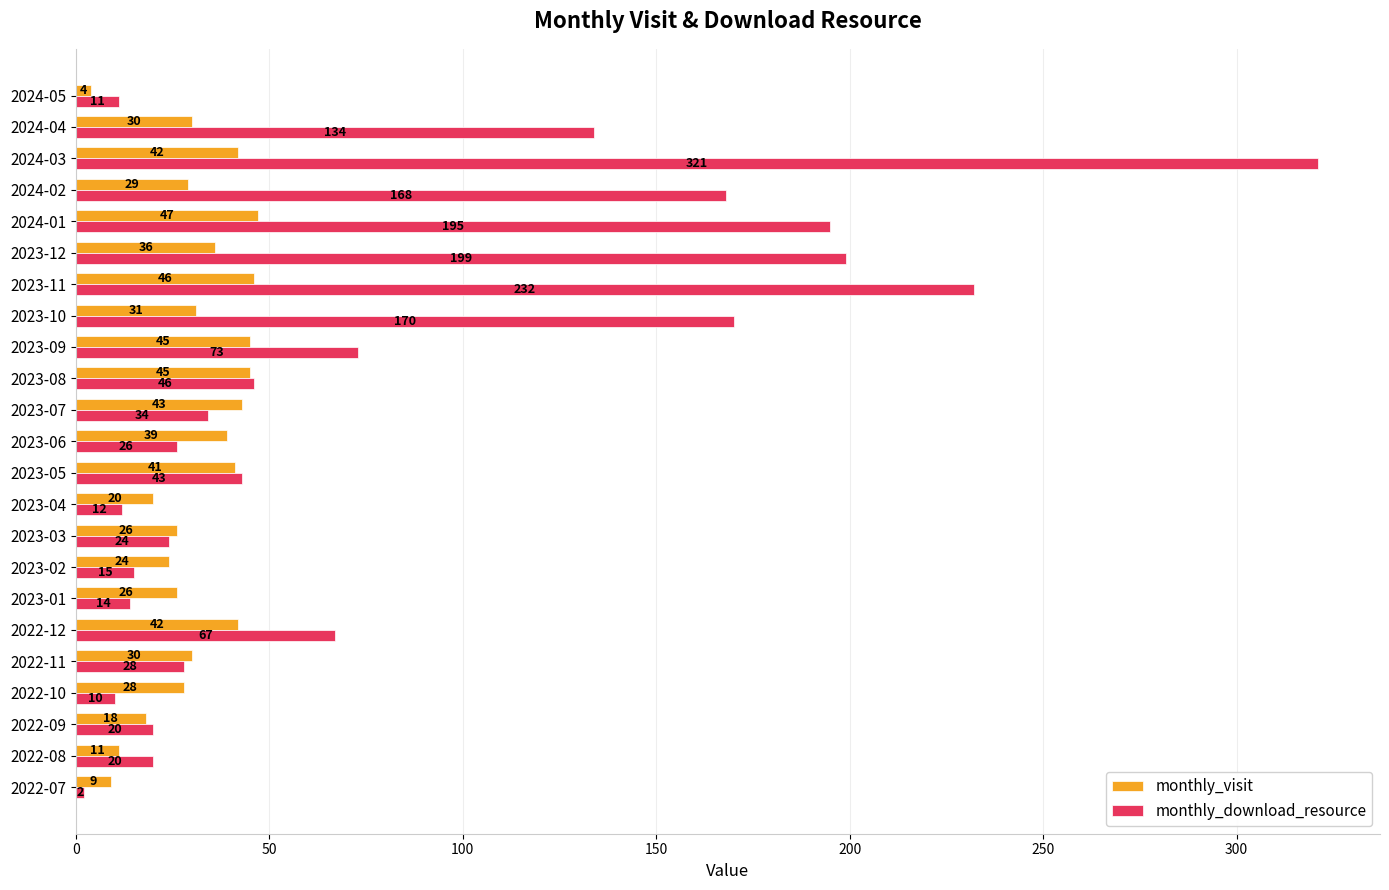

At 2023-09, list the series in order from largest to smallest.

monthly_download_resource, monthly_visit